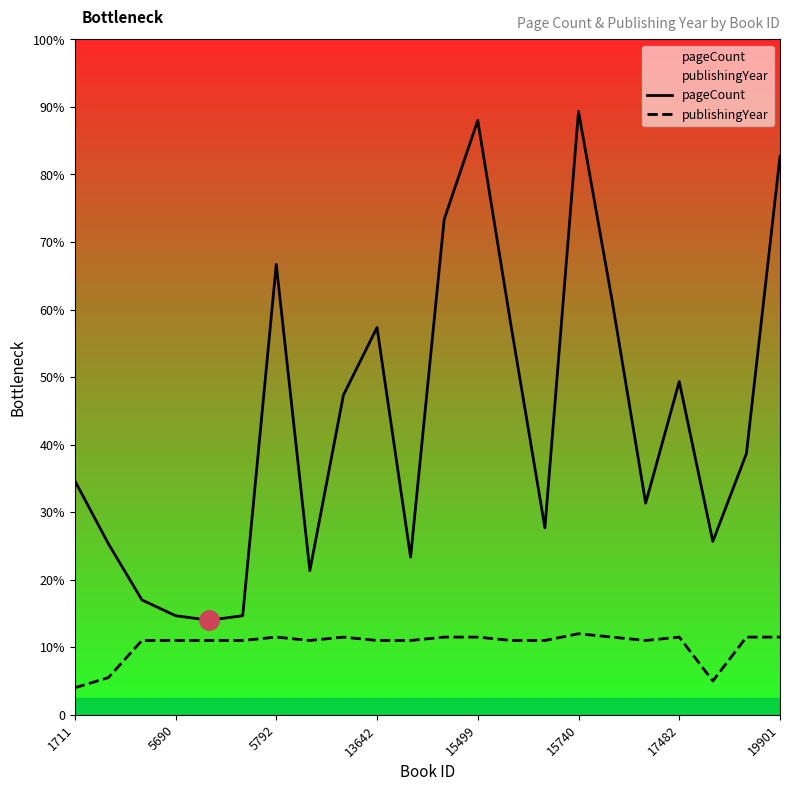

What is the label of the 5th point from the right?

17